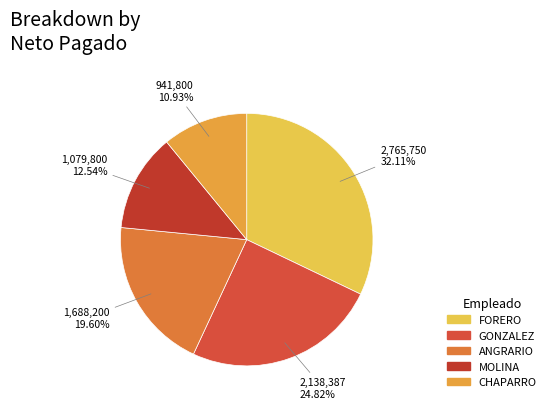

How many segments does this pie chart have?

5